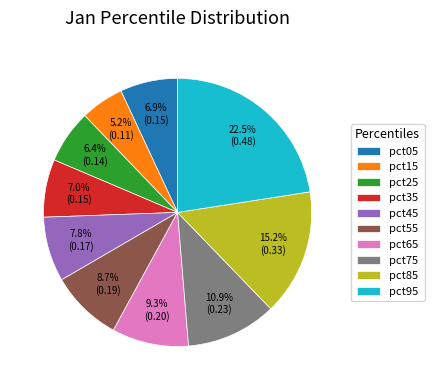

How many slices are in this pie chart?

10